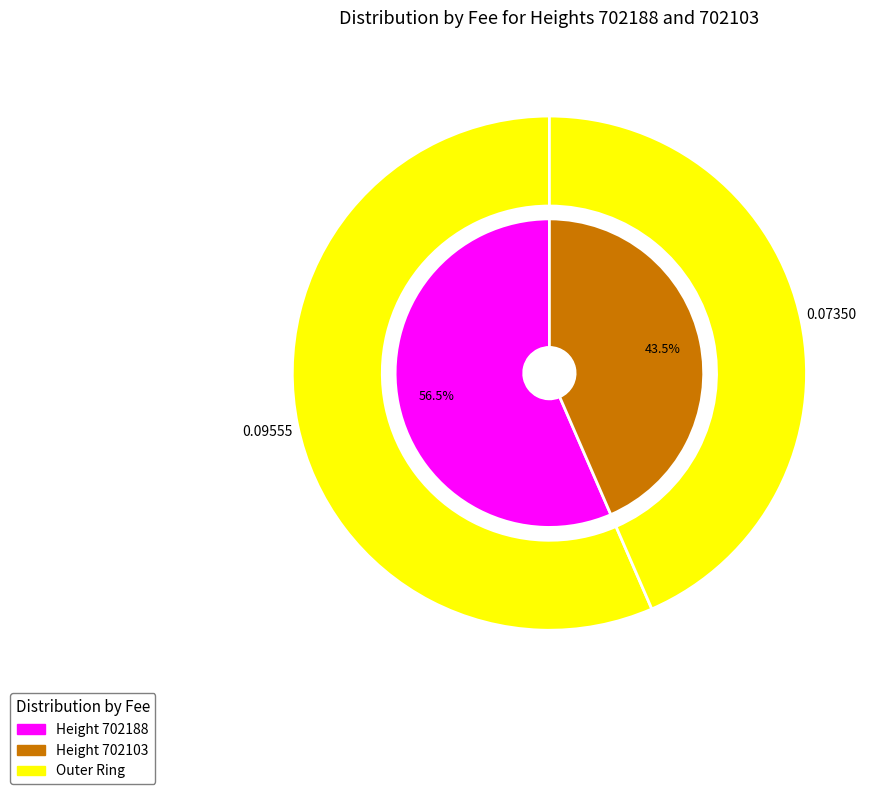

What is the largest slice in the pie chart?

702188